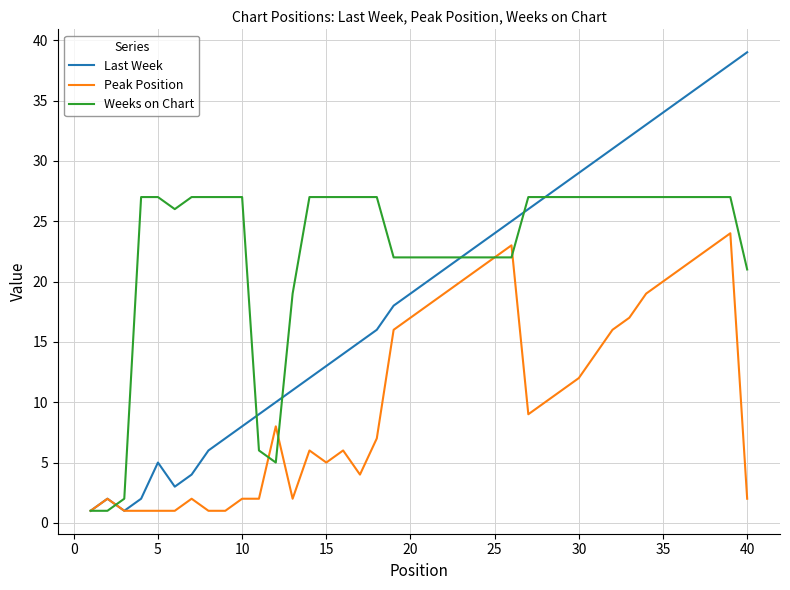

Which series has the largest total across all categories?

Weeks on Chart